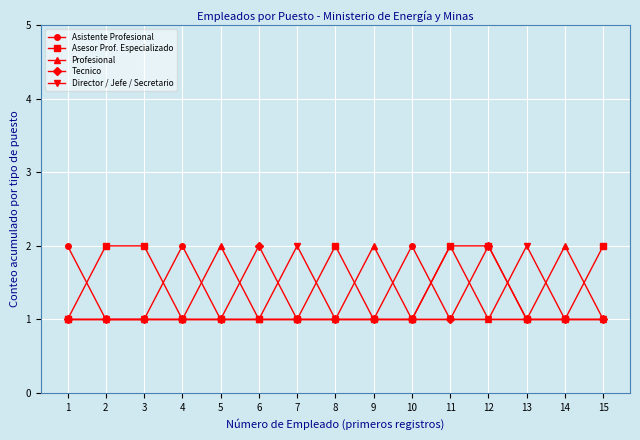

Read the Profesional value at 7.

1